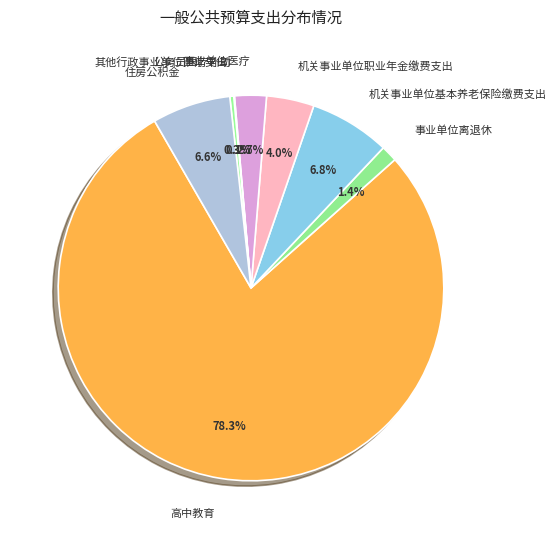

Is the sum of 其他行政事业单位医疗支出 and 住房公积金 greater than half?

No